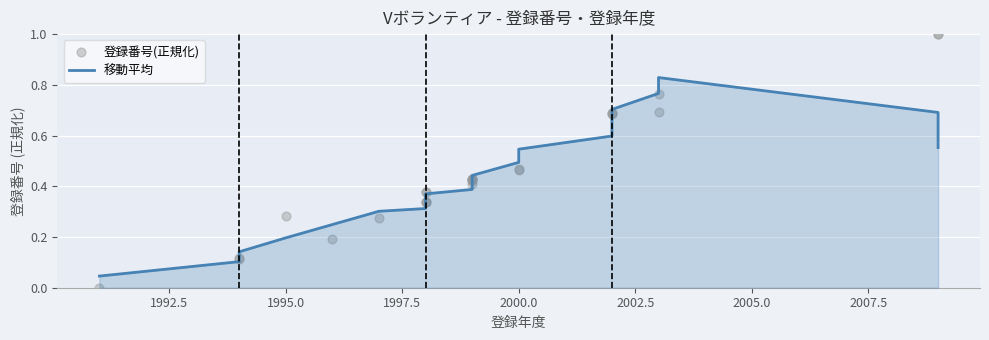

Which series has the largest total across all categories?

登録番号(正規化)